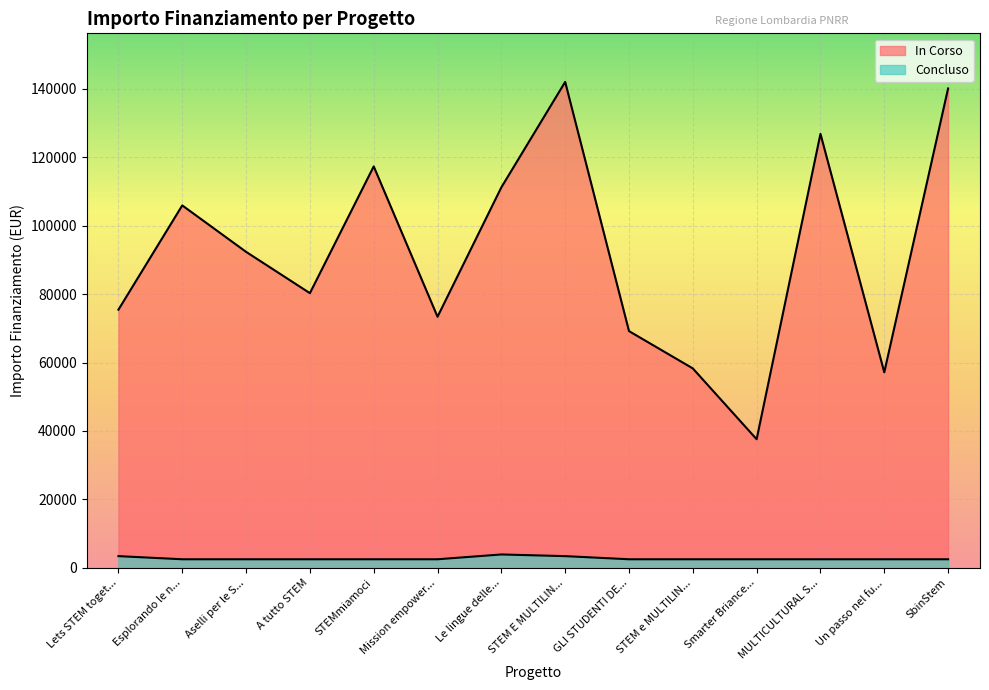

What is the difference between the maximum and minimum values in the Concluso series?

1405.0